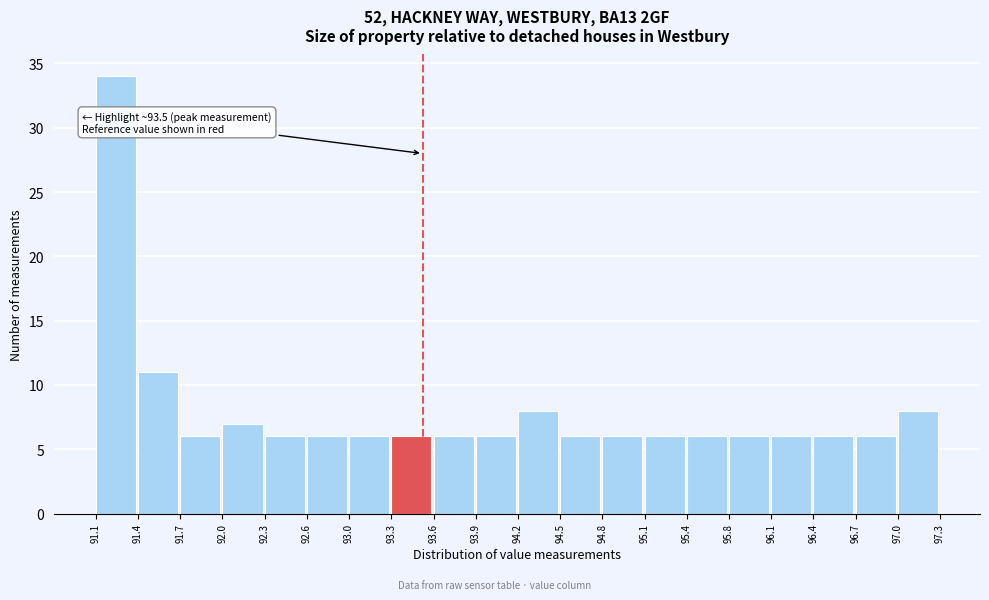

Over which range of the x-axis is the bar tallest?

91.1 to 91.4